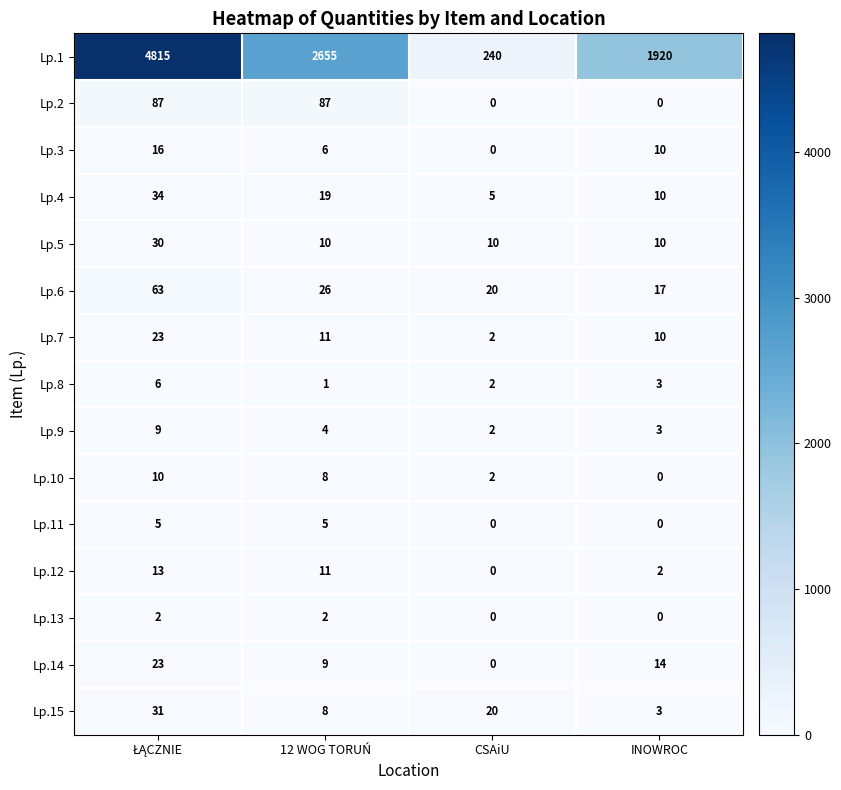

What is the difference between the maximum and minimum values in the Lp.4 series?

29